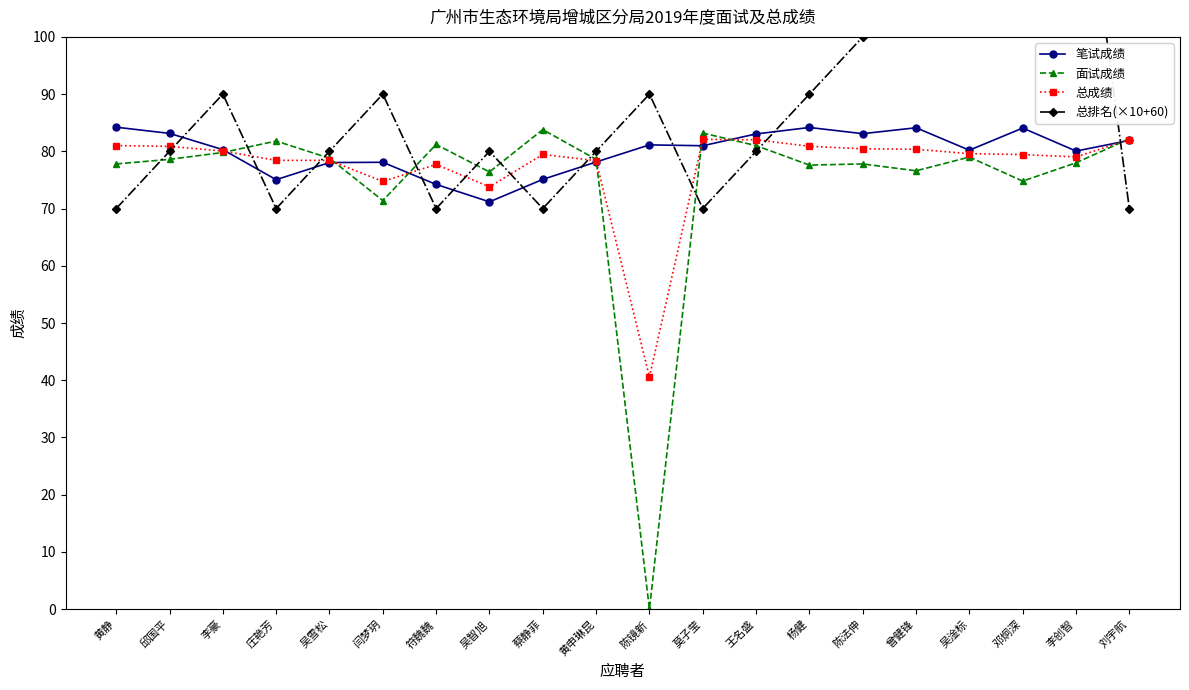

Reading left to right, list all the values displayed in this chart.

笔试成绩: 黄静=84.2	邱国平=83.1	李豪=80.3	庄艳芳=75.0	吴雪松=78.0	闫梦玥=78.1	符魏魏=74.2	吴智旭=71.2	蔡静菲=75.1	黄申琳昆=78.1	陈镜新=81.1	莫子莹=81.0	王名盛=83.0	杨健=84.2	陈法伸=83.1	曾健锋=84.1	吴淦标=80.2	邓炯深=84.1	李创智=80.0	刘宇航=81.9
面试成绩: 黄静=77.8	邱国平=78.6	李豪=79.8	庄艳芳=81.8	吴雪松=78.8	闫梦玥=71.4	符魏魏=81.2	吴智旭=76.4	蔡静菲=83.8	黄申琳昆=78.6	陈镜新=0.0	莫子莹=83.2	王名盛=81.0	杨健=77.6	陈法伸=77.8	曾健锋=76.6	吴淦标=79.0	邓炯深=74.8	李创智=78.0	刘宇航=82.2
总成绩: 黄静=81.0	邱国平=80.9	李豪=80.0	庄艳芳=78.4	吴雪松=78.4	闫梦玥=74.7	符魏魏=77.7	吴智旭=73.8	蔡静菲=79.5	黄申琳昆=78.4	陈镜新=40.6	莫子莹=82.1	王名盛=82.0	杨健=80.9	陈法伸=80.4	曾健锋=80.4	吴淦标=79.6	邓炯深=79.4	李创智=79.0	刘宇航=82.1
总排名(×10+60): 黄静=70.0	邱国平=80.0	李豪=90.0	庄艳芳=70.0	吴雪松=80.0	闫梦玥=90.0	符魏魏=70.0	吴智旭=80.0	蔡静菲=70.0	黄申琳昆=80.0	陈镜新=90.0	莫子莹=70.0	王名盛=80.0	杨健=90.0	陈法伸=100.0	曾健锋=110.0	吴淦标=120.0	邓炯深=130.0	李创智=140.0	刘宇航=70.0